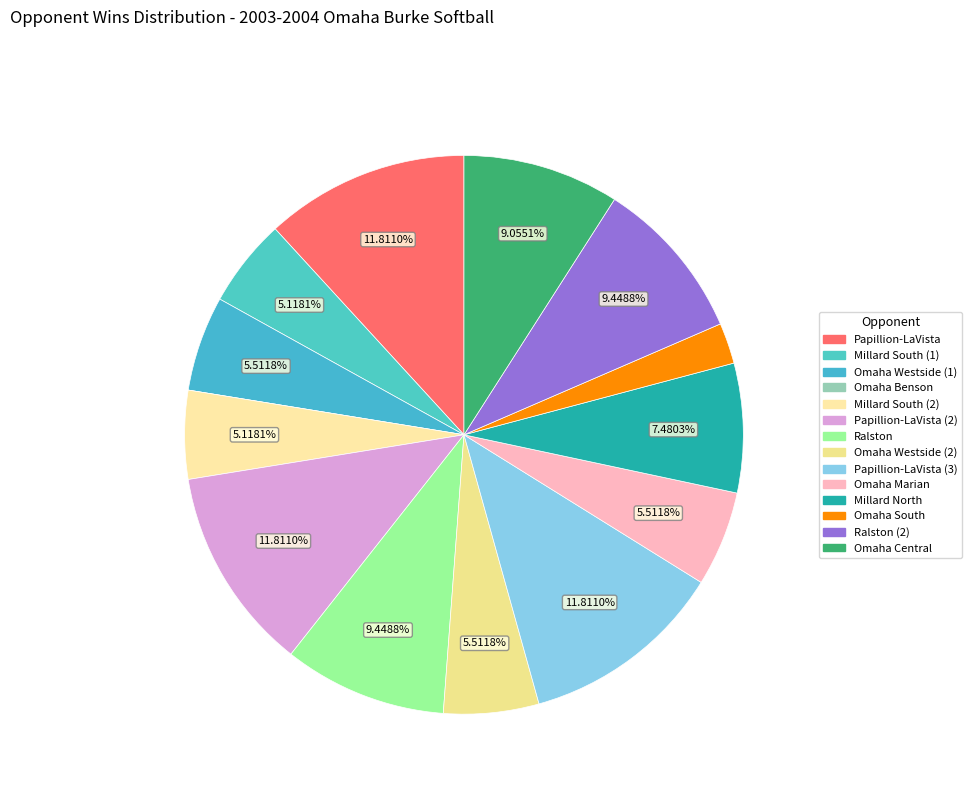

Which category has the biggest portion of the pie?

Papillion-LaVista